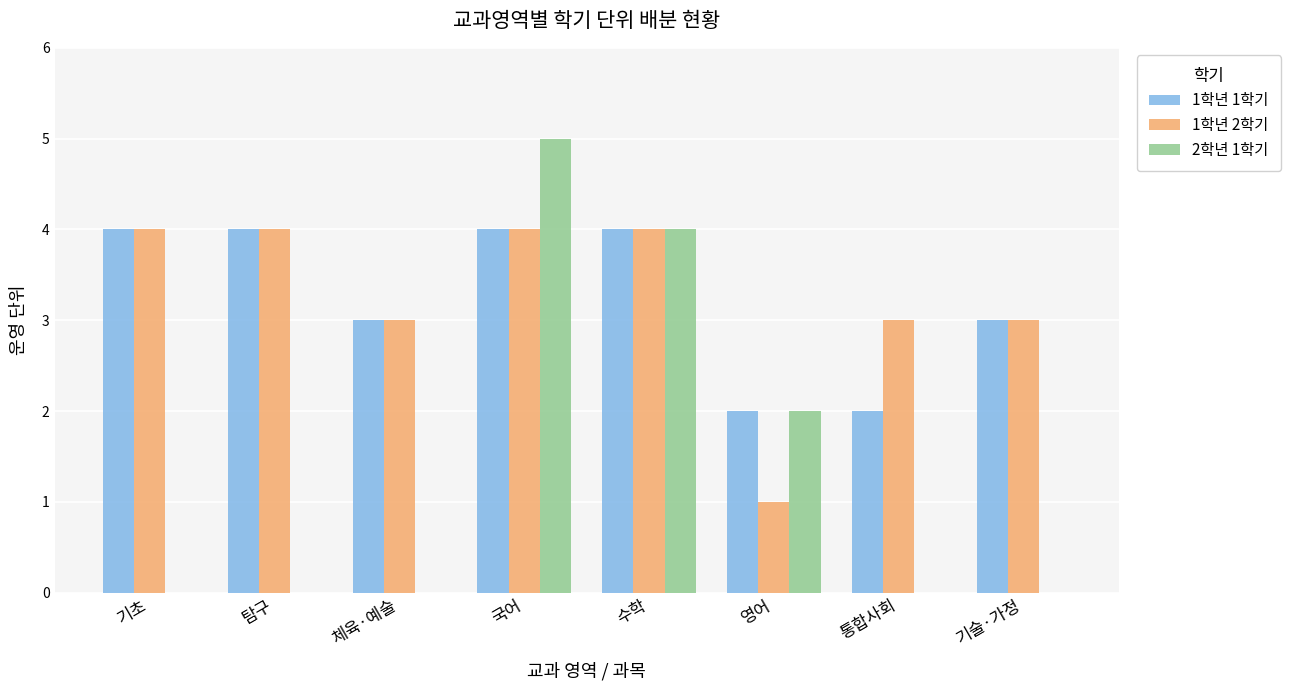

What is the highest value of the 1학년 1학기 series?

4